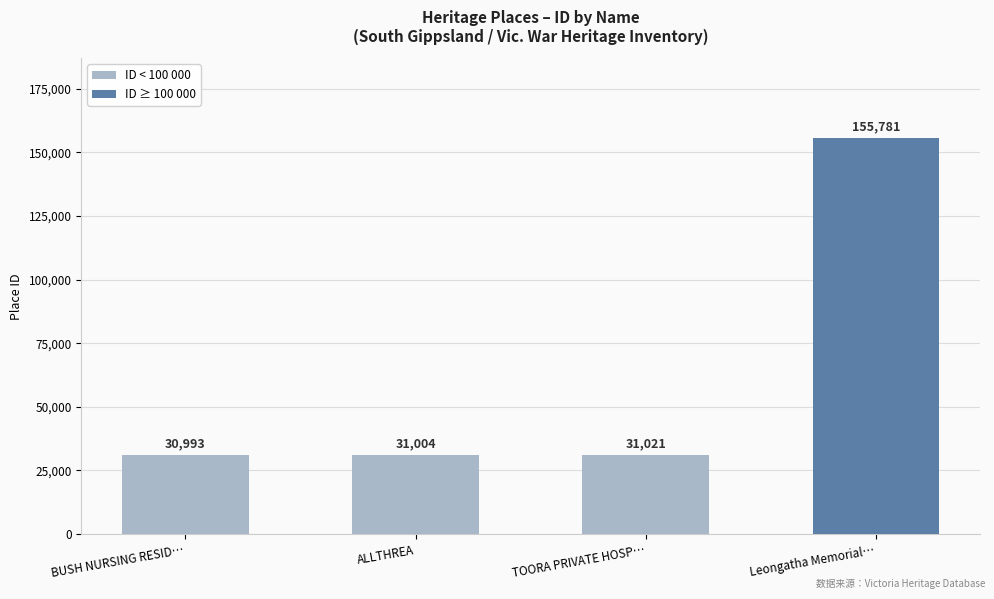

The ID < 100 000 series shows 49892 at TOORA PRIVATE HOSP…. True or false?

False